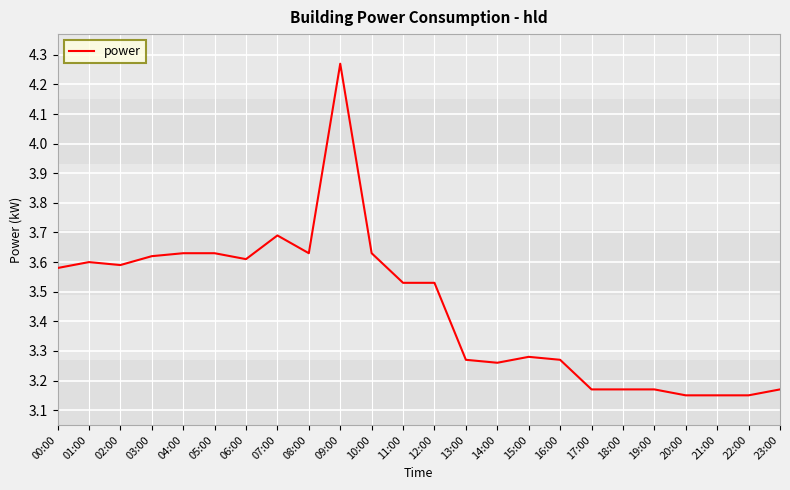

What is the difference between the maximum and minimum values?

1.1